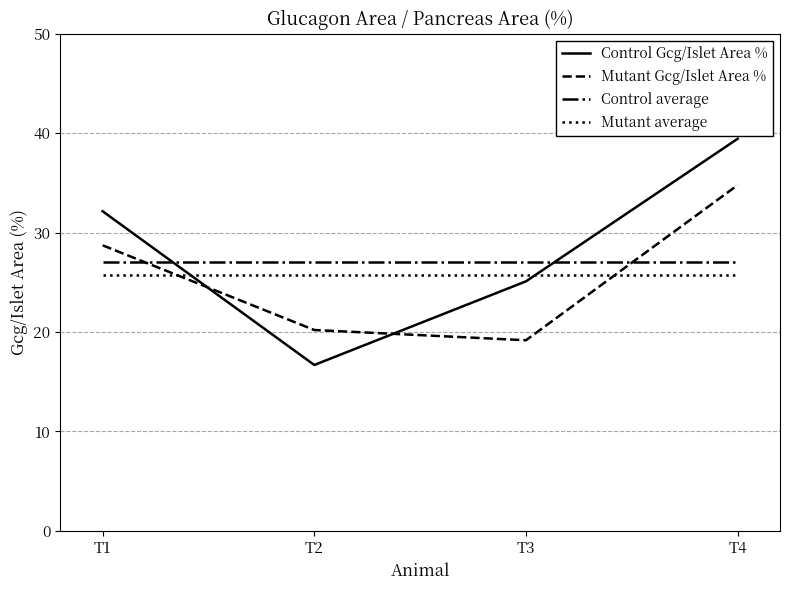

How many categories are shown in the chart?

4